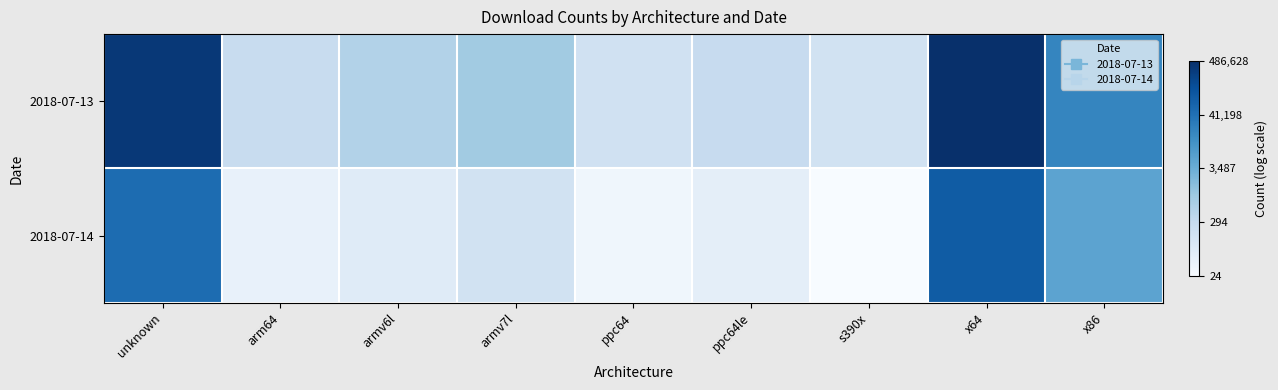

Reading right to left, transcribe all the data shown in this chart.

2018-07-13: x86=9.8	x64=13.1	s390x=5.1	ppc64le=5.6	ppc64=5.2	armv7l=6.8	armv6l=6.3	arm64=5.5	unknown=12.8
2018-07-14: x86=8.6	x64=11.4	s390x=3.2	ppc64le=4.2	ppc64=3.6	armv7l=5.1	armv6l=4.4	arm64=3.9	unknown=10.8